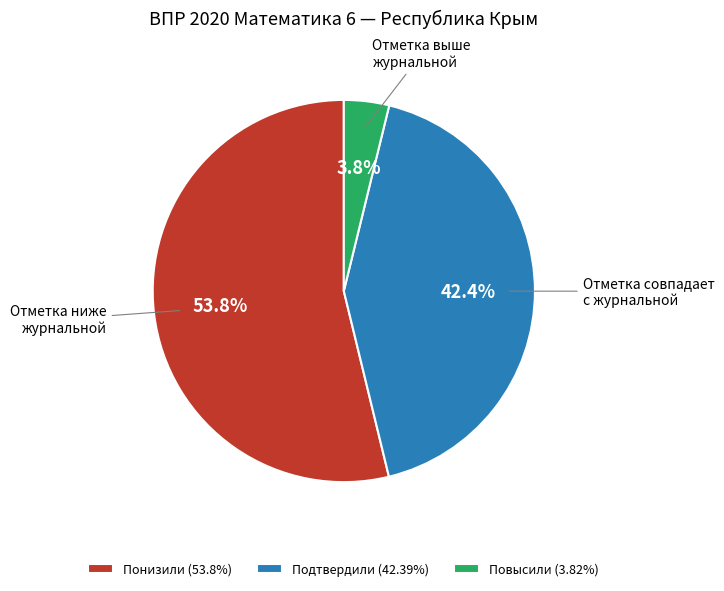

To the nearest percent, what percentage of the pie is Понизили?

54%